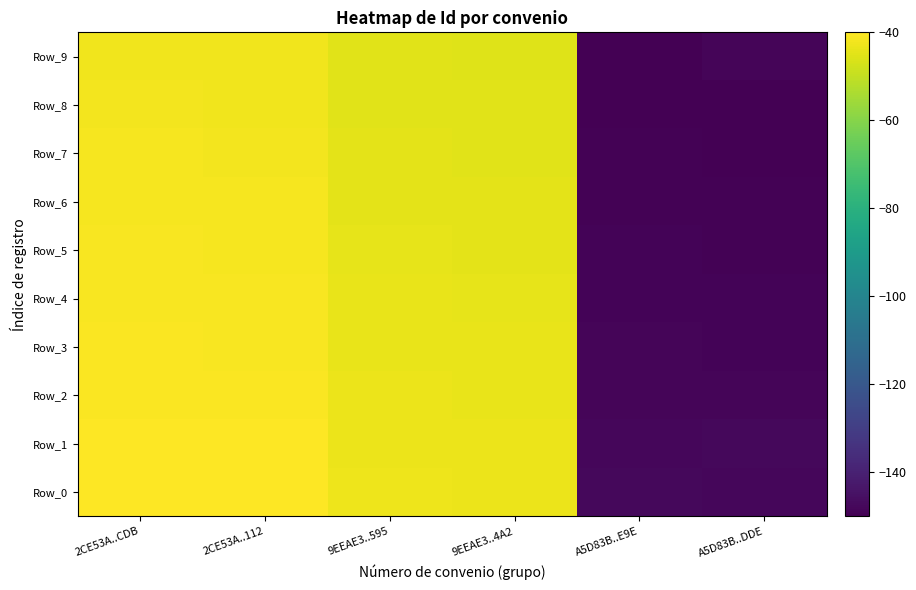

Reading left to right, extract all data points from this chart.

Row_0: 2CE53A..CDB=-40.0	2CE53A..112=-40.2	9EEAE3..595=-42.9	9EEAE3..4A2=-43.1	A5D83B..E9E=-147.8	A5D83B..DDE=-148.1
Row_1: 2CE53A..CDB=-40.2	2CE53A..112=-40.0	9EEAE3..595=-43.1	9EEAE3..4A2=-43.4	A5D83B..E9E=-148.1	A5D83B..DDE=-147.8
Row_2: 2CE53A..CDB=-40.5	2CE53A..112=-40.7	9EEAE3..595=-43.4	9EEAE3..4A2=-43.6	A5D83B..E9E=-148.3	A5D83B..DDE=-148.6
Row_3: 2CE53A..CDB=-40.7	2CE53A..112=-41.0	9EEAE3..595=-43.6	9EEAE3..4A2=-43.9	A5D83B..E9E=-148.6	A5D83B..DDE=-148.8
Row_4: 2CE53A..CDB=-41.0	2CE53A..112=-41.2	9EEAE3..595=-43.9	9EEAE3..4A2=-44.1	A5D83B..E9E=-148.8	A5D83B..DDE=-149.0
Row_5: 2CE53A..CDB=-41.2	2CE53A..112=-41.4	9EEAE3..595=-44.1	9EEAE3..4A2=-44.3	A5D83B..E9E=-149.0	A5D83B..DDE=-149.3
Row_6: 2CE53A..CDB=-41.4	2CE53A..112=-41.7	9EEAE3..595=-44.3	9EEAE3..4A2=-44.6	A5D83B..E9E=-149.3	A5D83B..DDE=-149.5
Row_7: 2CE53A..CDB=-41.7	2CE53A..112=-41.9	9EEAE3..595=-44.6	9EEAE3..4A2=-44.8	A5D83B..E9E=-149.5	A5D83B..DDE=-149.8
Row_8: 2CE53A..CDB=-41.9	2CE53A..112=-42.2	9EEAE3..595=-44.8	9EEAE3..4A2=-45.1	A5D83B..E9E=-149.8	A5D83B..DDE=-150.0
Row_9: 2CE53A..CDB=-42.2	2CE53A..112=-42.4	9EEAE3..595=-45.1	9EEAE3..4A2=-45.3	A5D83B..E9E=-150.0	A5D83B..DDE=-148.3